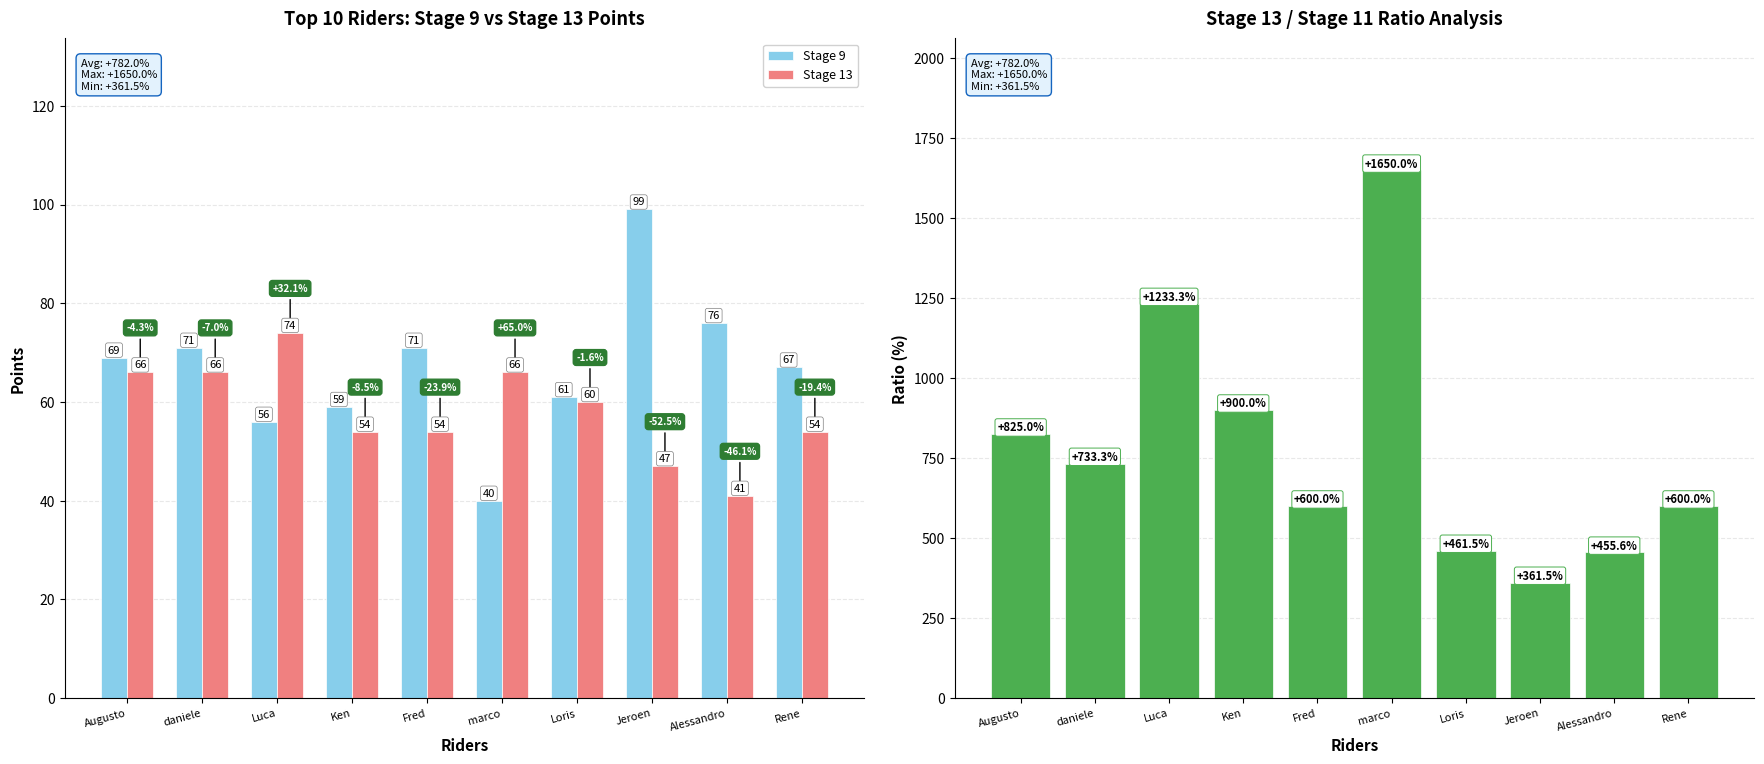

What is the value of the Stage 9 bar at the 1st from the left?

69